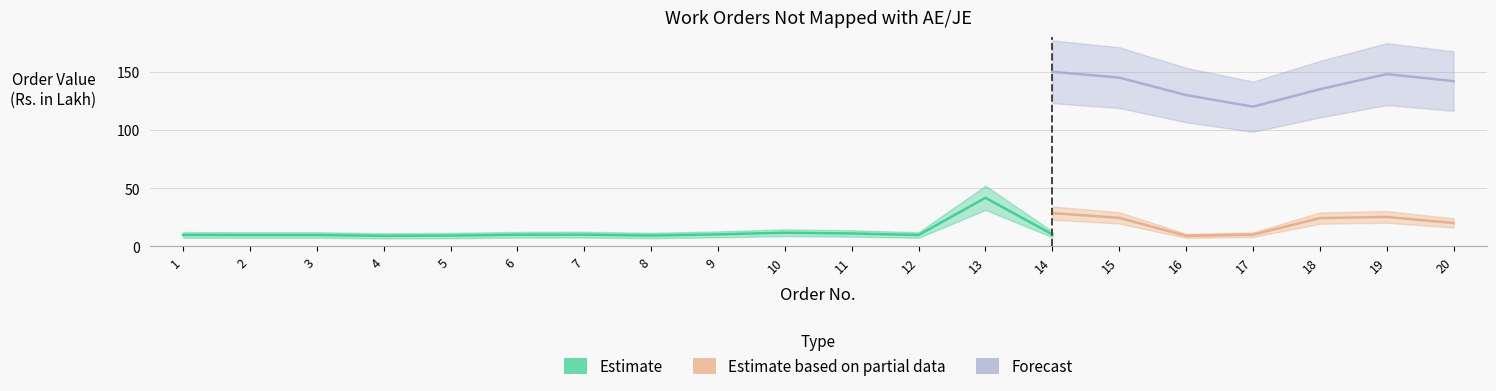

True or false: Forecast and Estimate based on partial data intersect in this chart.

False